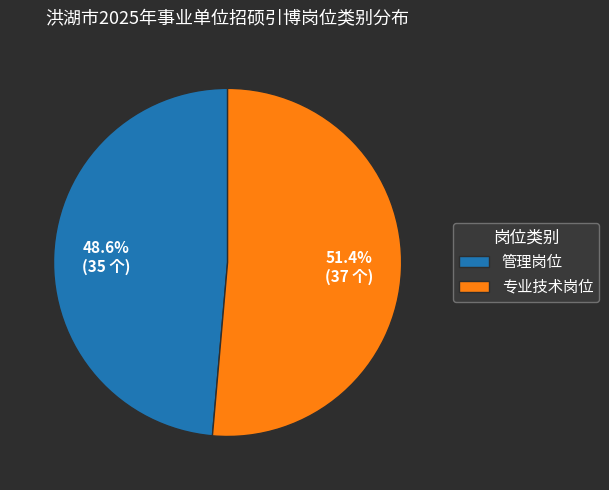

To the nearest percent, what is the difference between the largest and smallest slice percentages?

3%